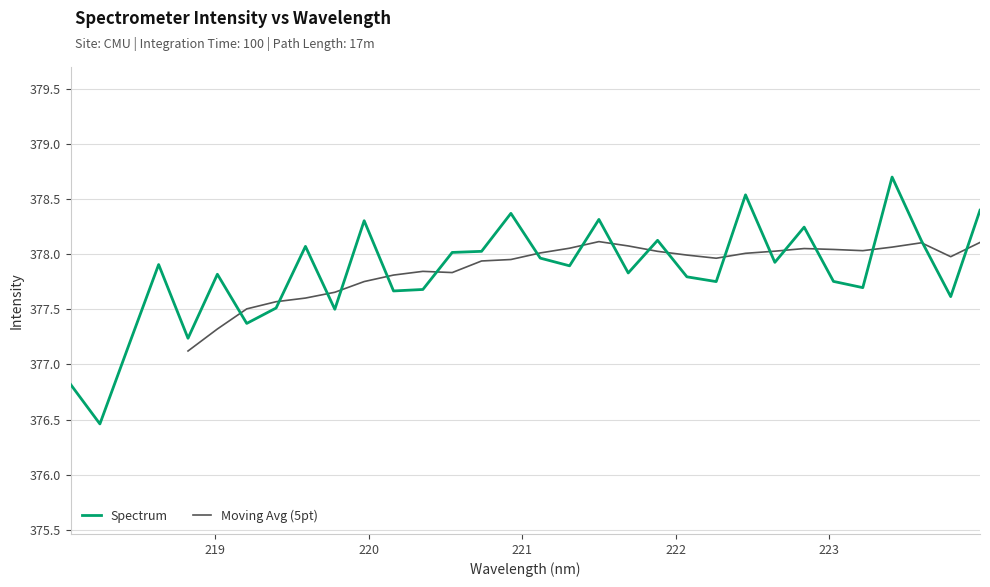

What is the value of the 23rd point from the left?

377.8